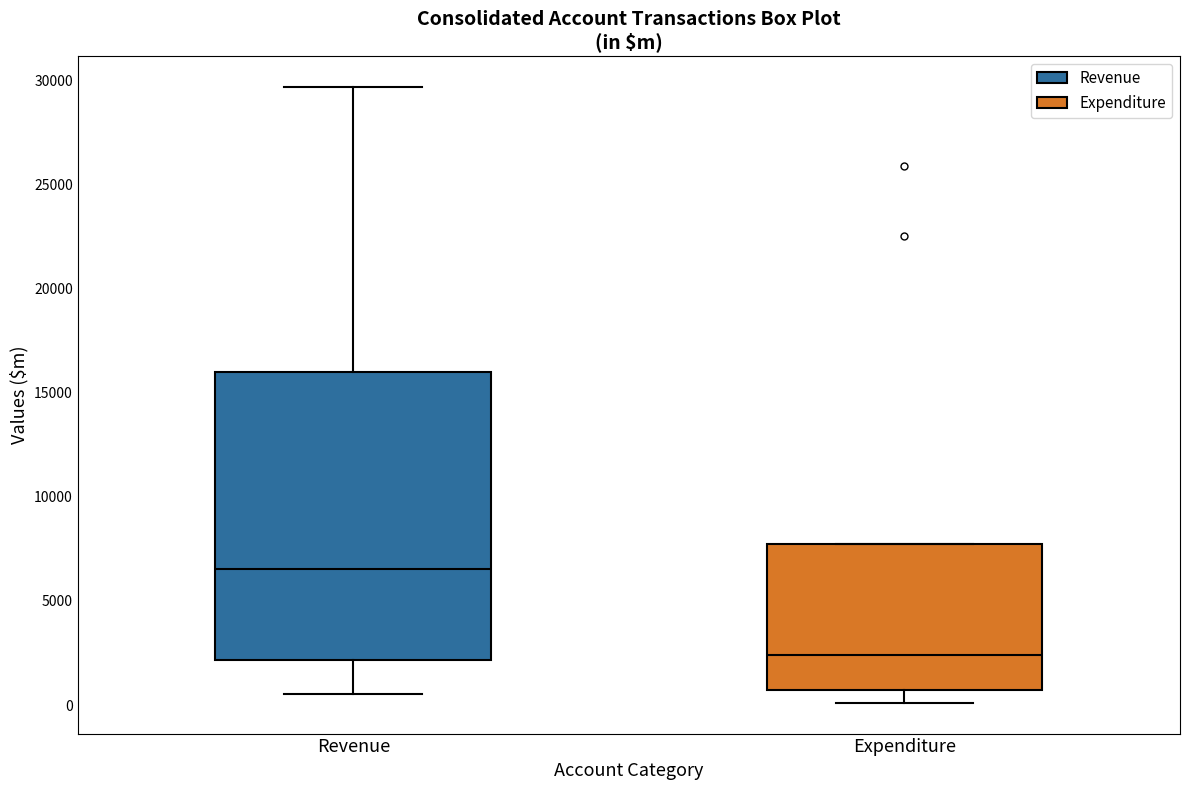

Which box has the lowest median line?

Expenditure